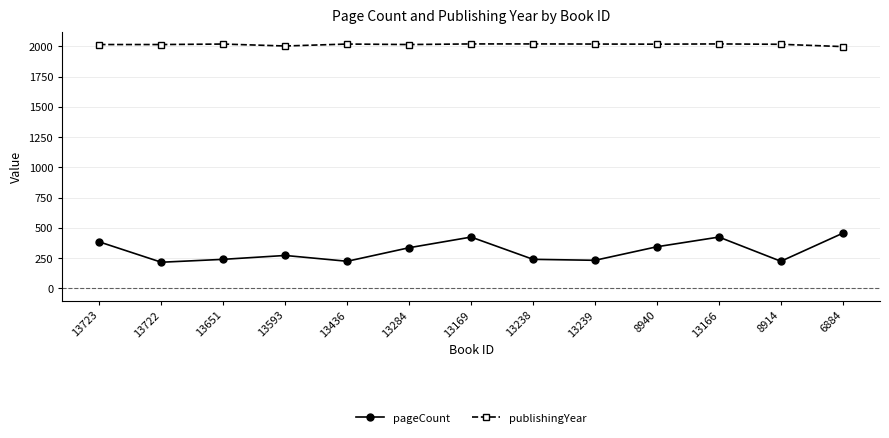

What is the maximum value for publishingYear?

2020